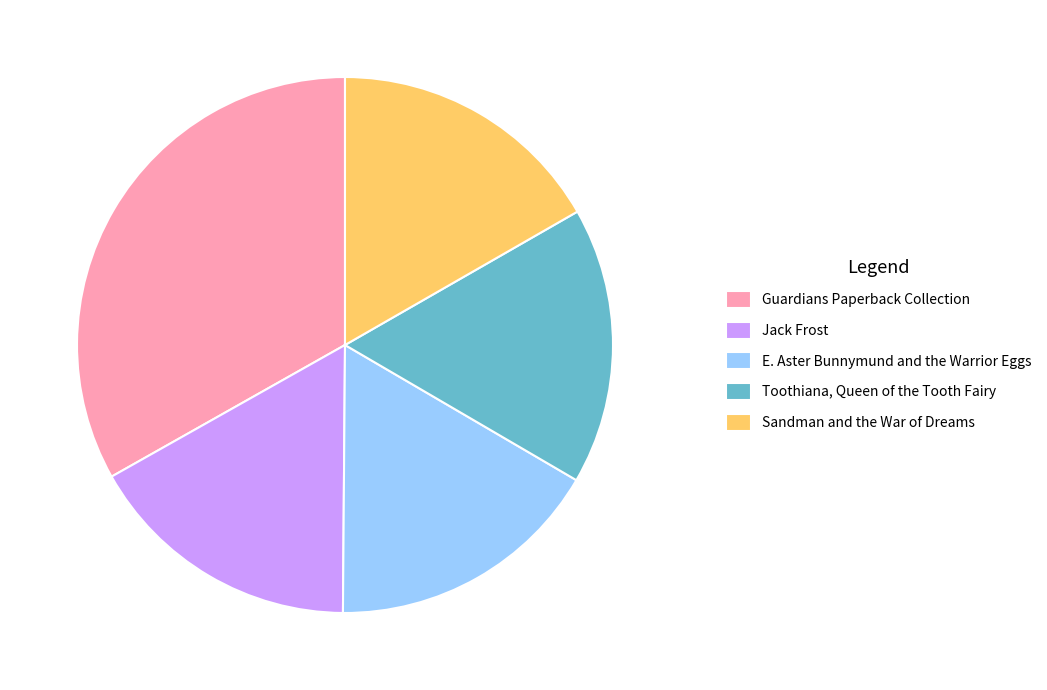

Does any single category account for the majority?

No